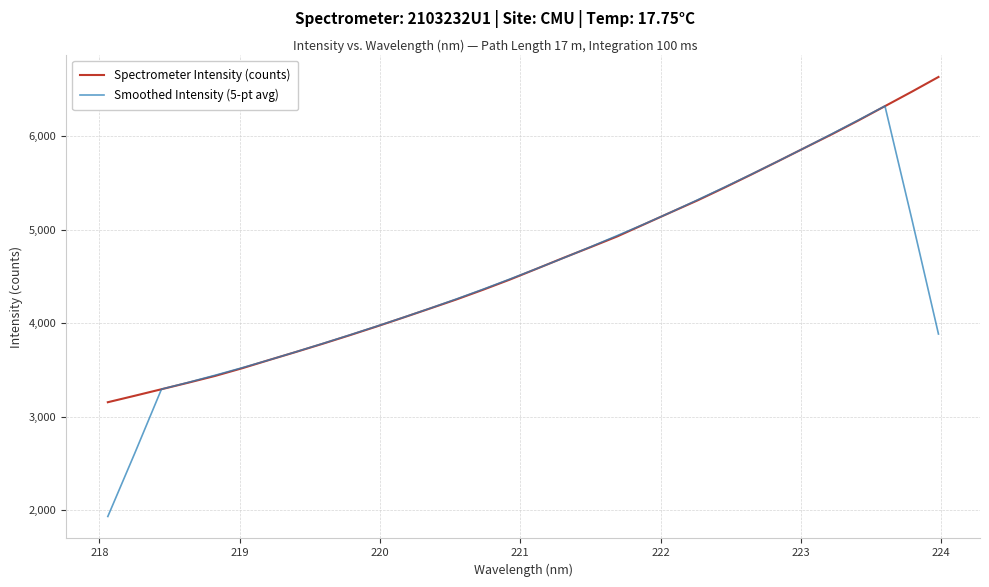

Rank the series by their maximum value, from lowest to highest.

Smoothed Intensity (5-pt avg), Spectrometer Intensity (counts)